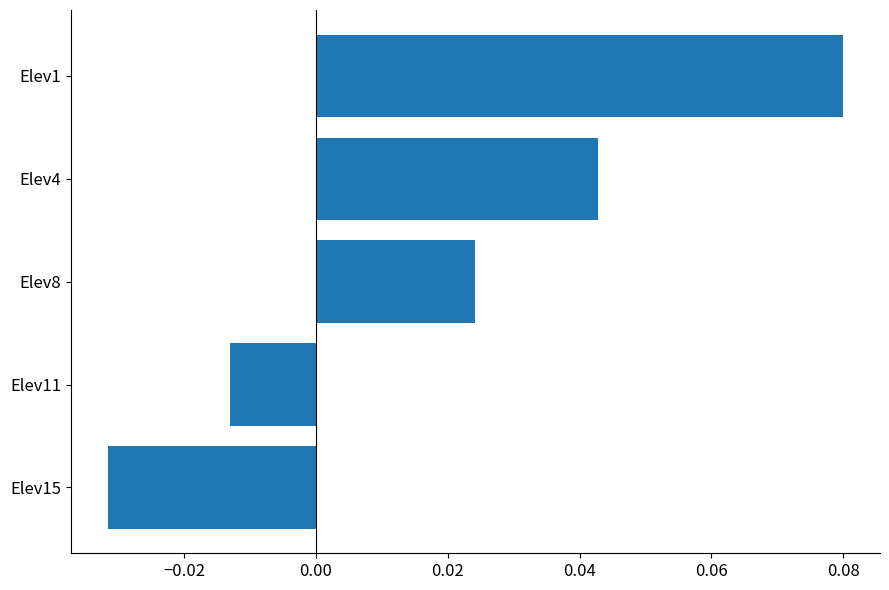

Rank the categories by value from highest to lowest.

Elev1, Elev4, Elev8, Elev11, Elev15